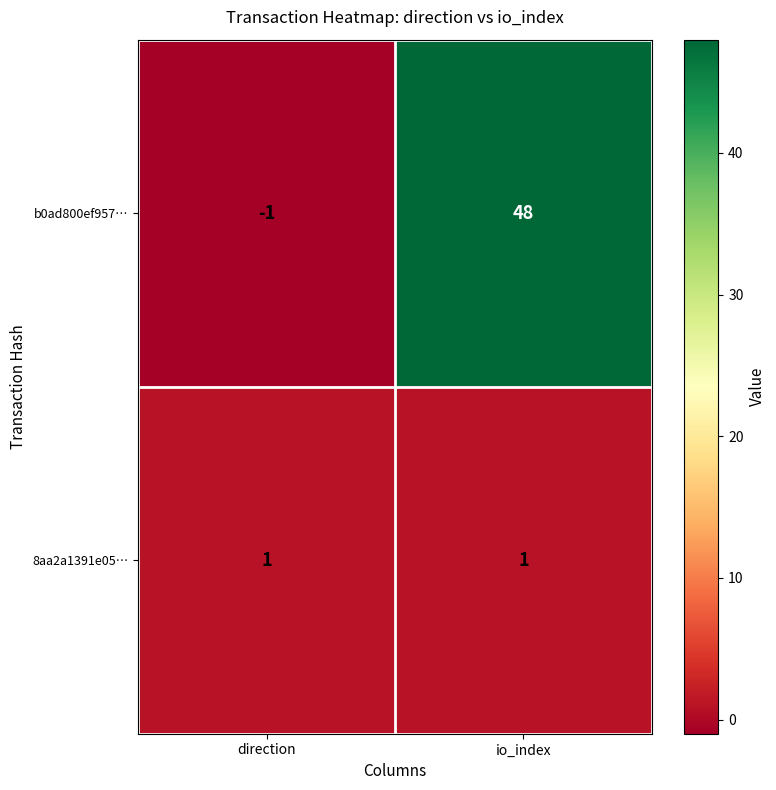

At which category does the chart reach its minimum across all series?

direction